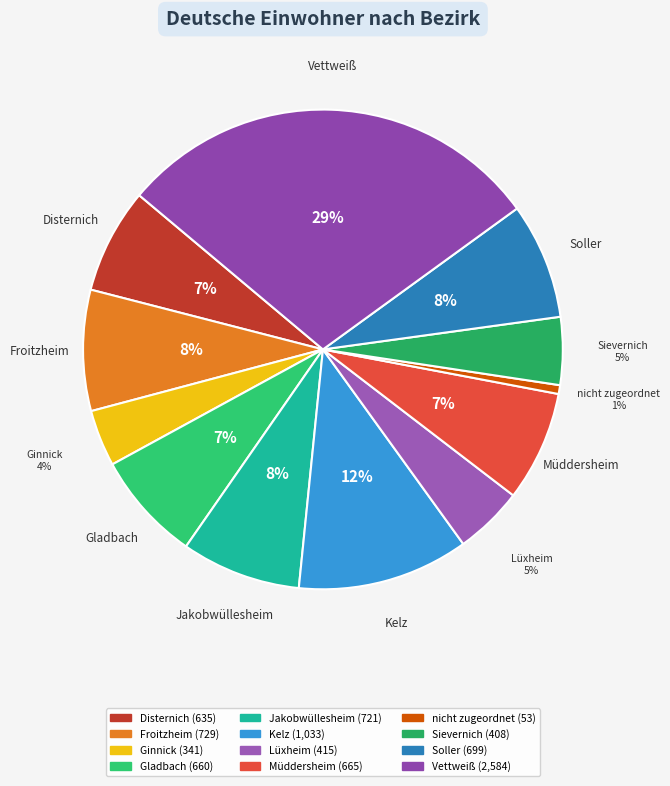

To the nearest percent, what is the average slice percentage?

8%